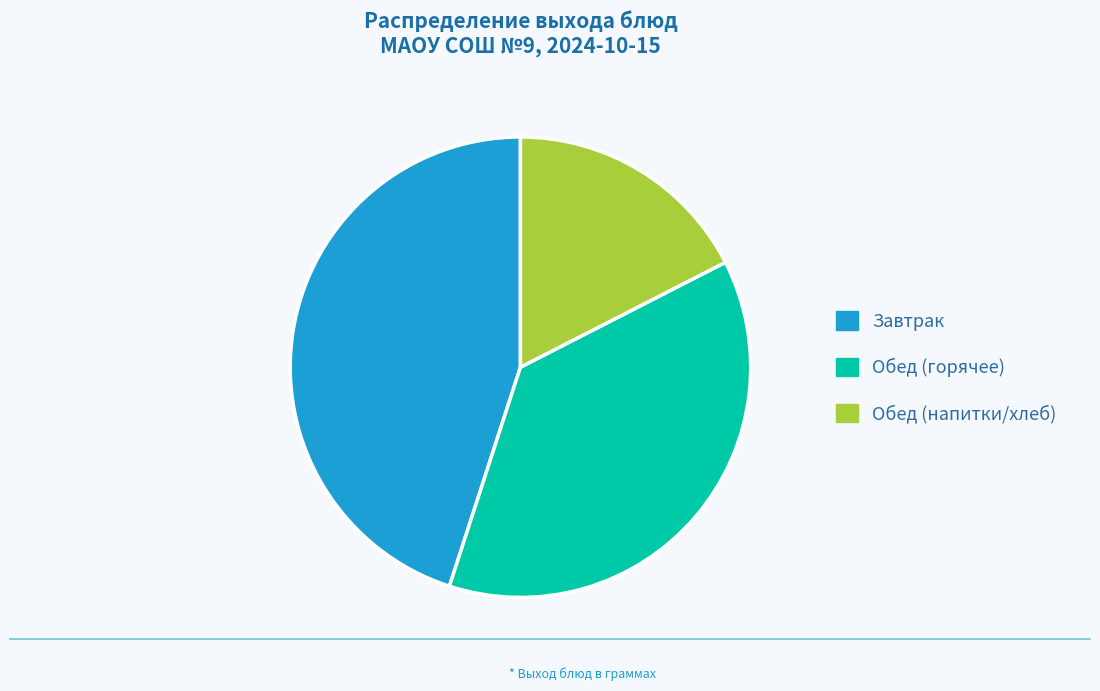

Is there any slice that represents more than half of the pie?

No